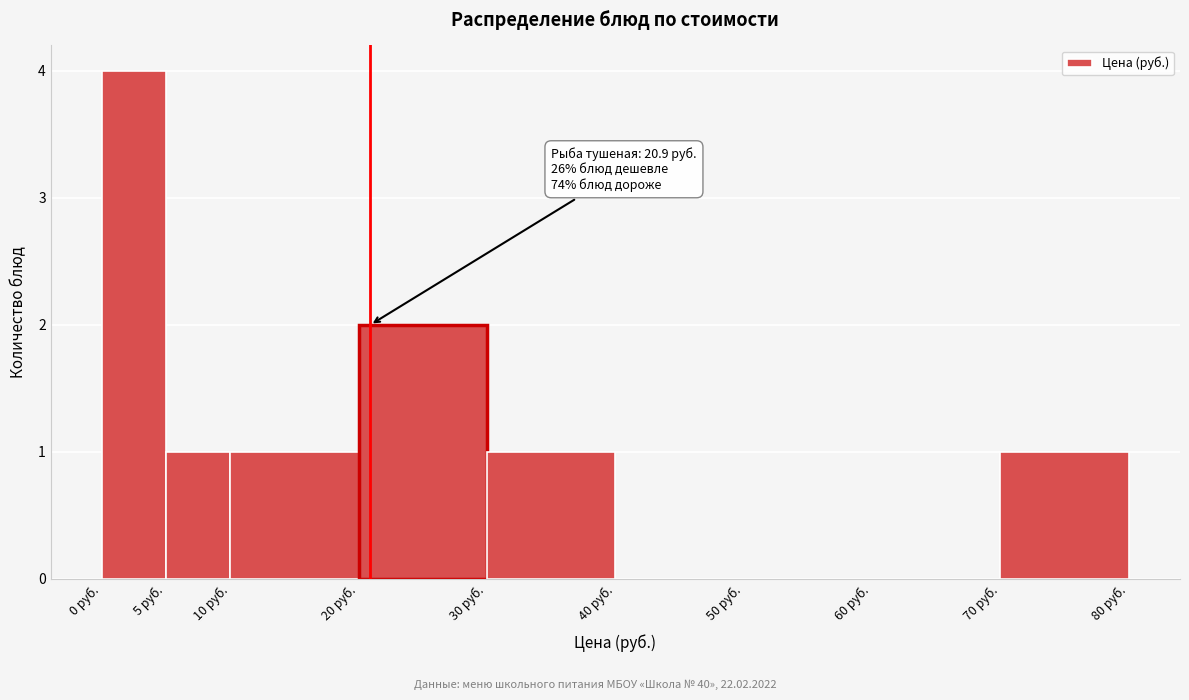

Over which range of the x-axis is the bar tallest?

0 to 5